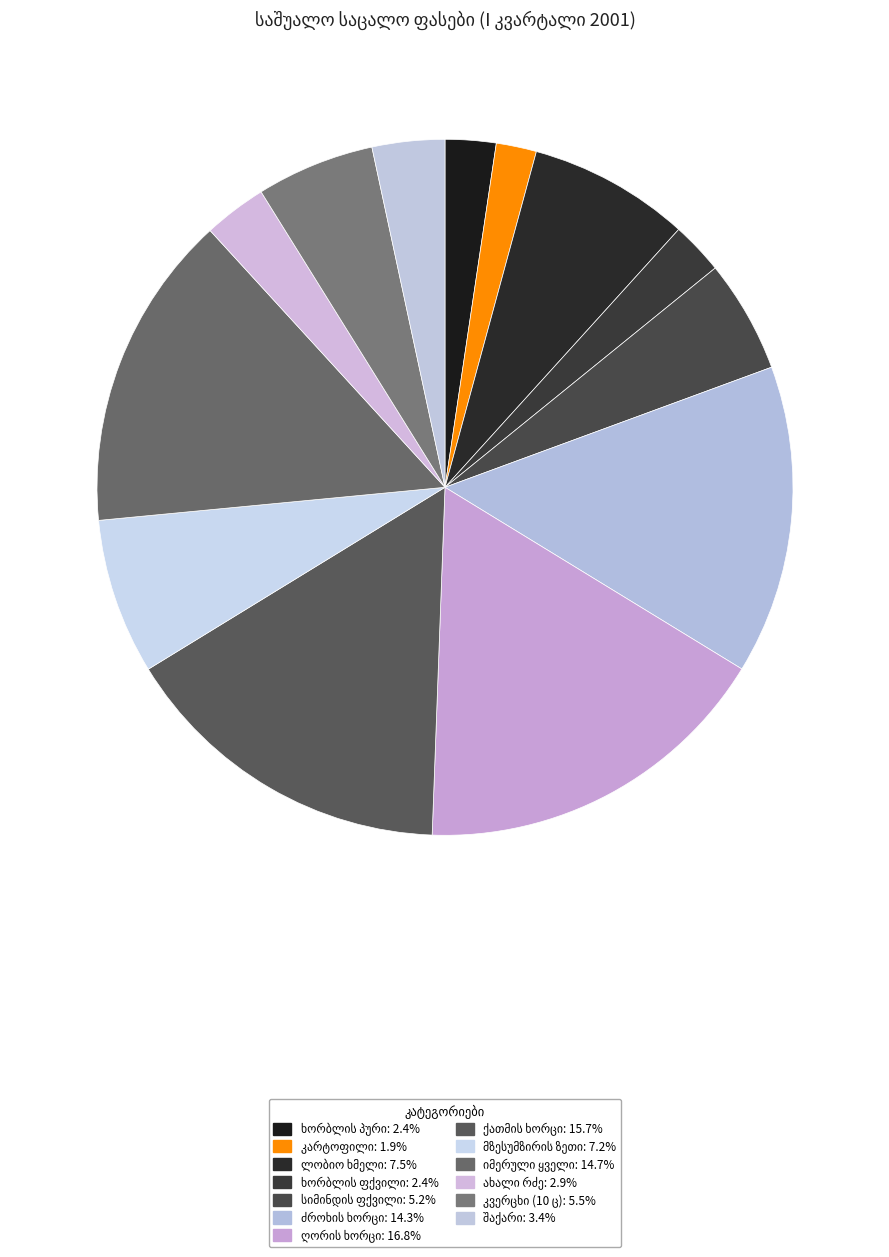

To the nearest percent, what is the difference between the largest and smallest slice percentages?

15%